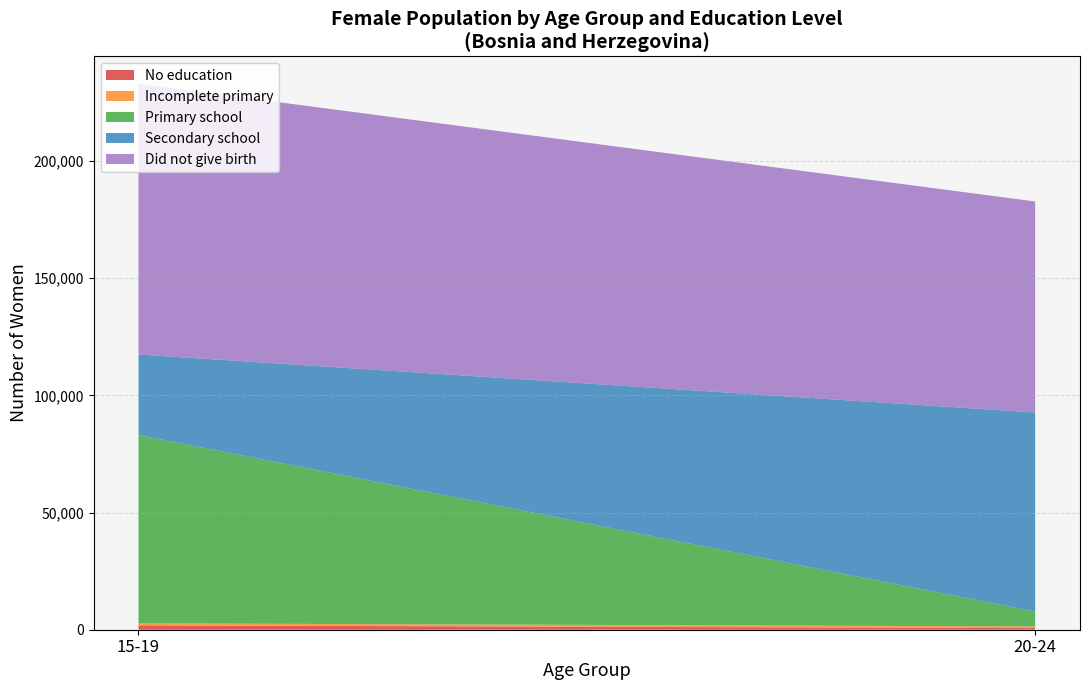

At which category is the sum across all series the highest?

15-19